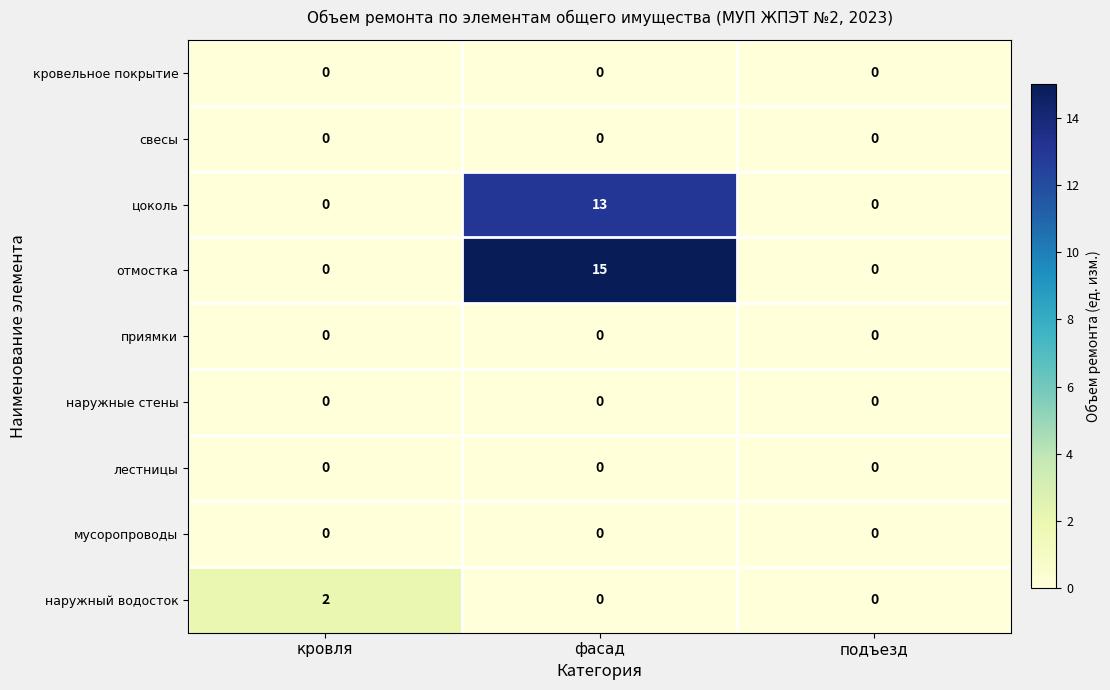

How many отмостка values are between 0 and 15?

3